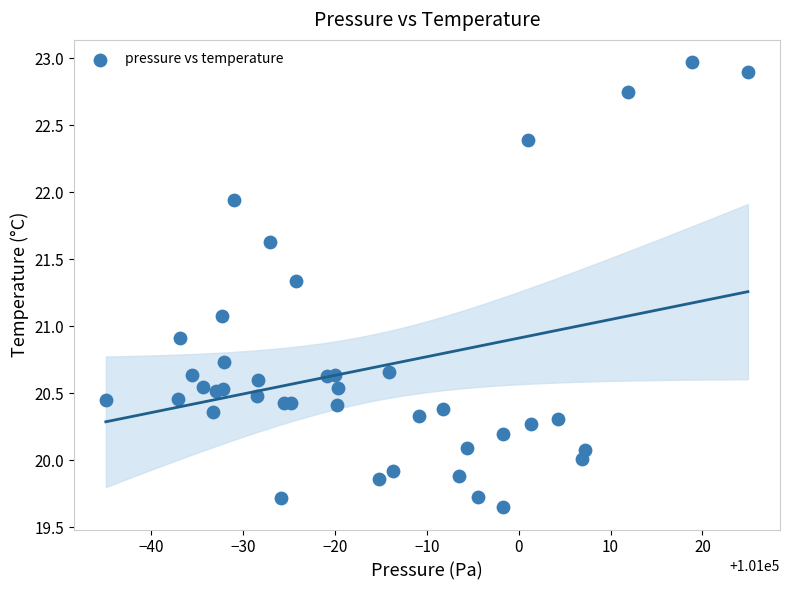

What is the range of Y values (max minus min)?

3.3